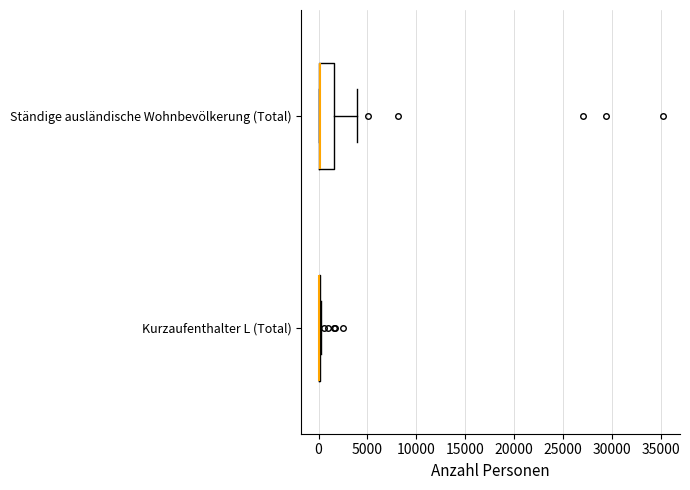

Comparing the boxes themselves (not the whiskers), which one is the widest?

Ständige ausländische Wohnbevölkerung (Total)